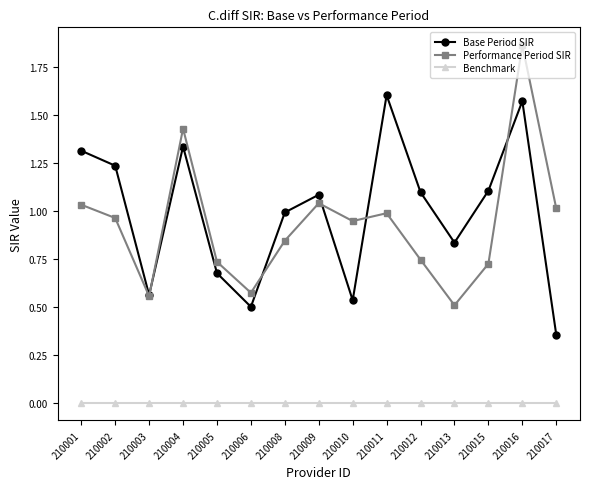

The Benchmark series shows 0.0 at 210001. True or false?

True